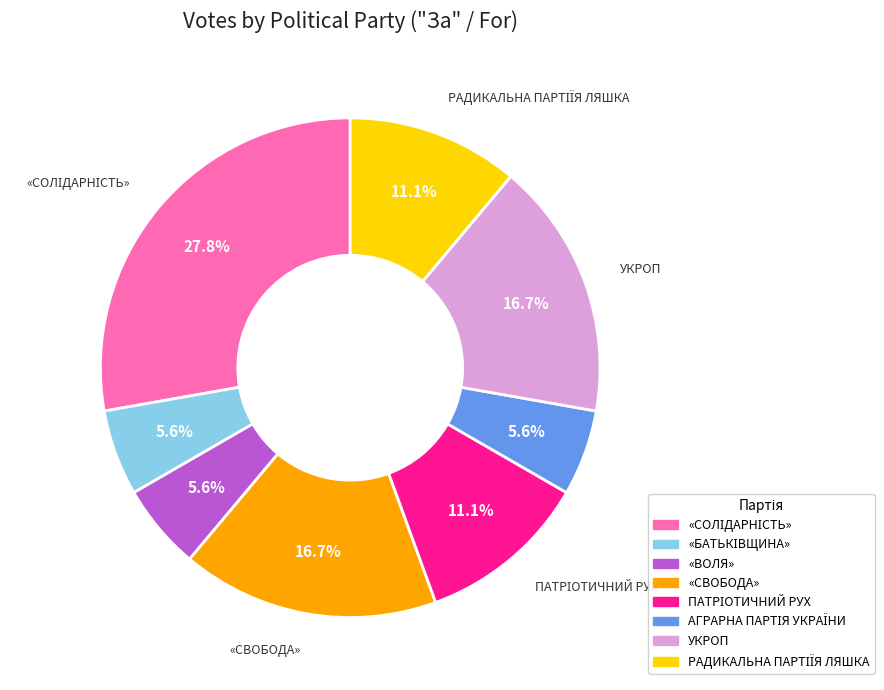

Is there any slice that represents more than half of the pie?

No